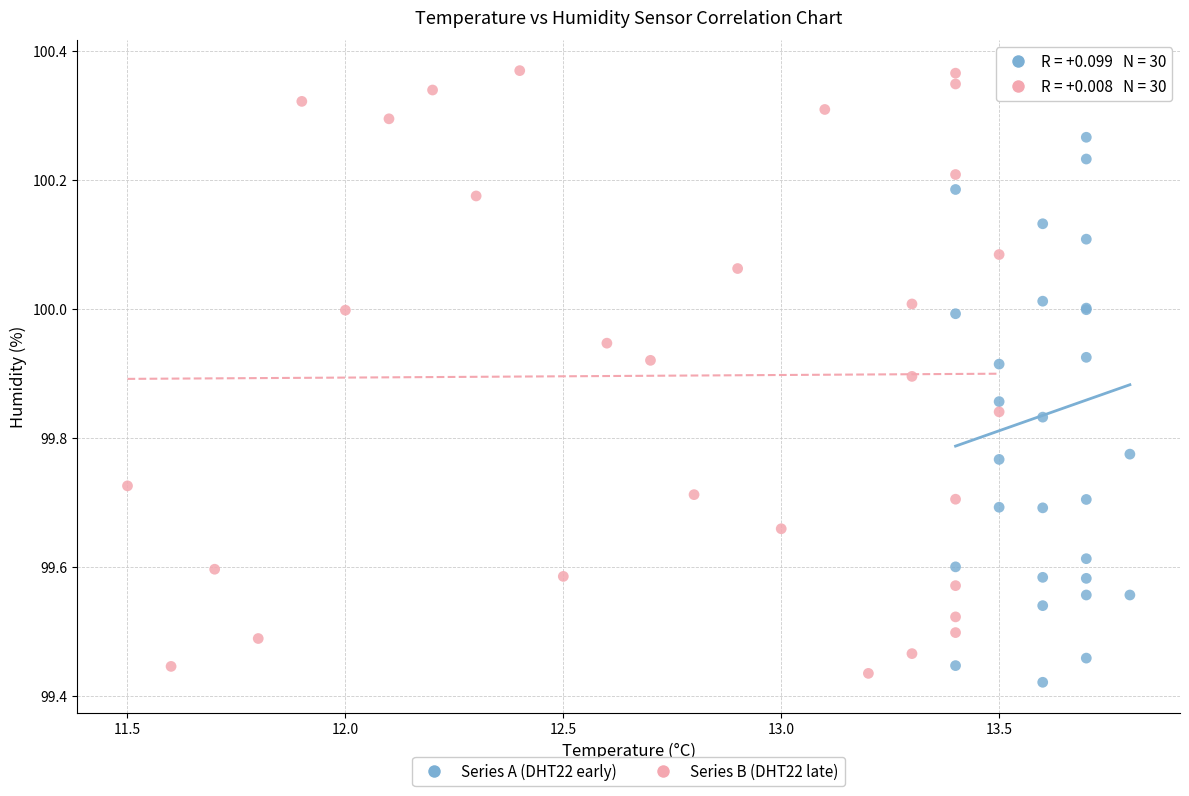

Which series has the widest spread of Y values?

Series A (DHT22 early)